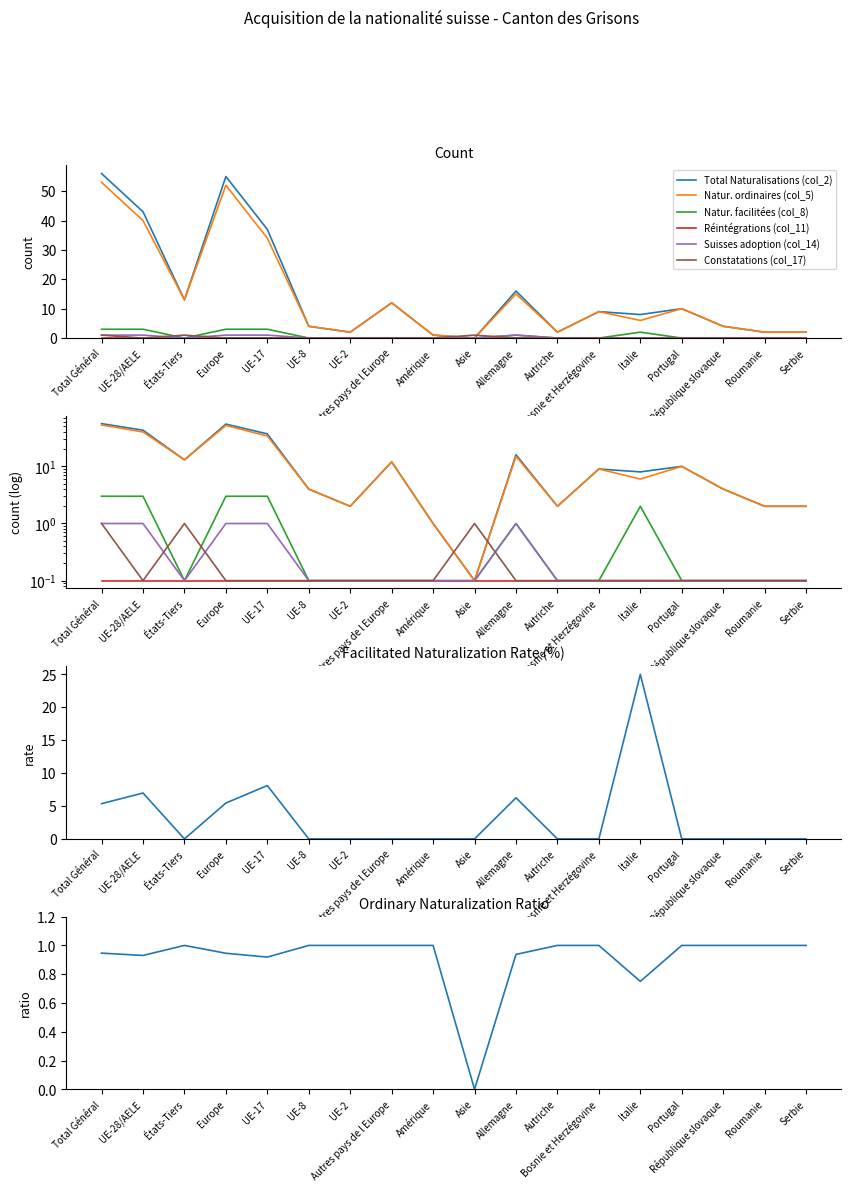

At which category is the sum across all series the highest?

Total Général